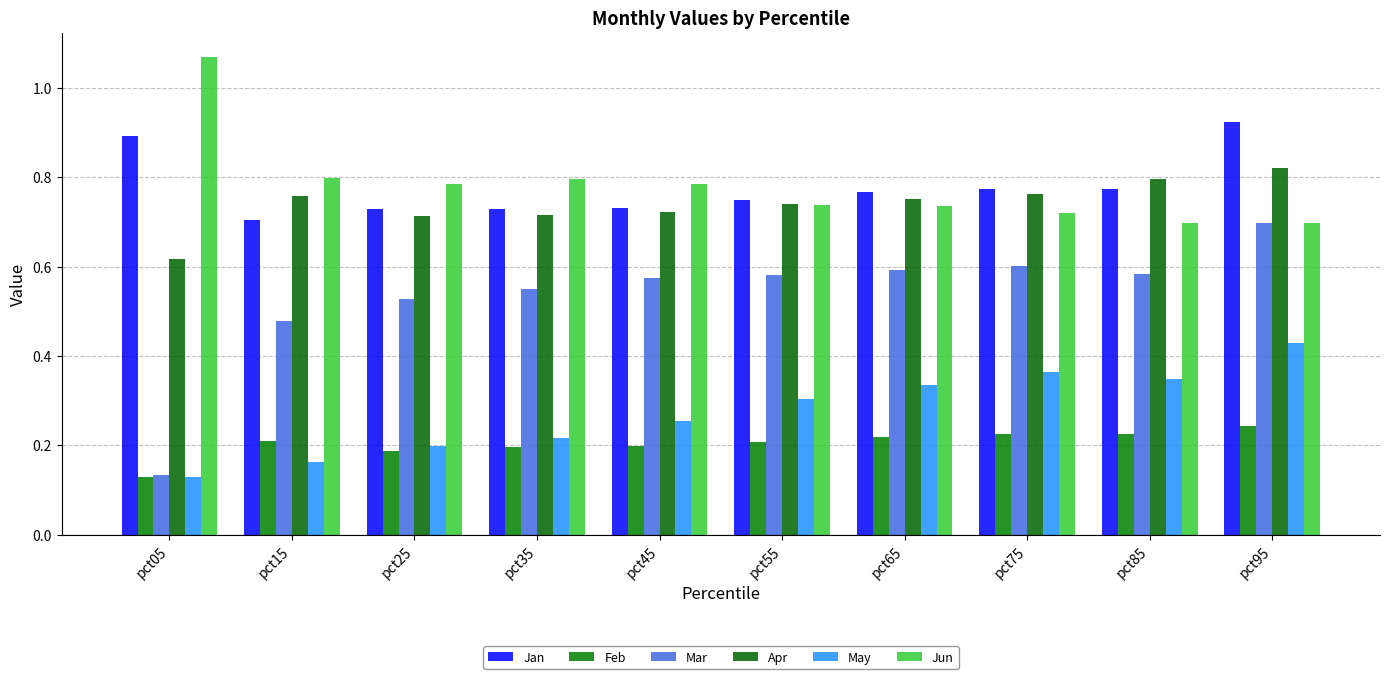

Reading left to right, extract all data points from this chart.

Jan: 0.9	0.7	0.7	0.7	0.7	0.7	0.8	0.8	0.8	0.9
Feb: 0.1	0.2	0.2	0.2	0.2	0.2	0.2	0.2	0.2	0.2
Mar: 0.1	0.5	0.5	0.5	0.6	0.6	0.6	0.6	0.6	0.7
Apr: 0.6	0.8	0.7	0.7	0.7	0.7	0.8	0.8	0.8	0.8
May: 0.1	0.2	0.2	0.2	0.3	0.3	0.3	0.4	0.3	0.4
Jun: 1.1	0.8	0.8	0.8	0.8	0.7	0.7	0.7	0.7	0.7